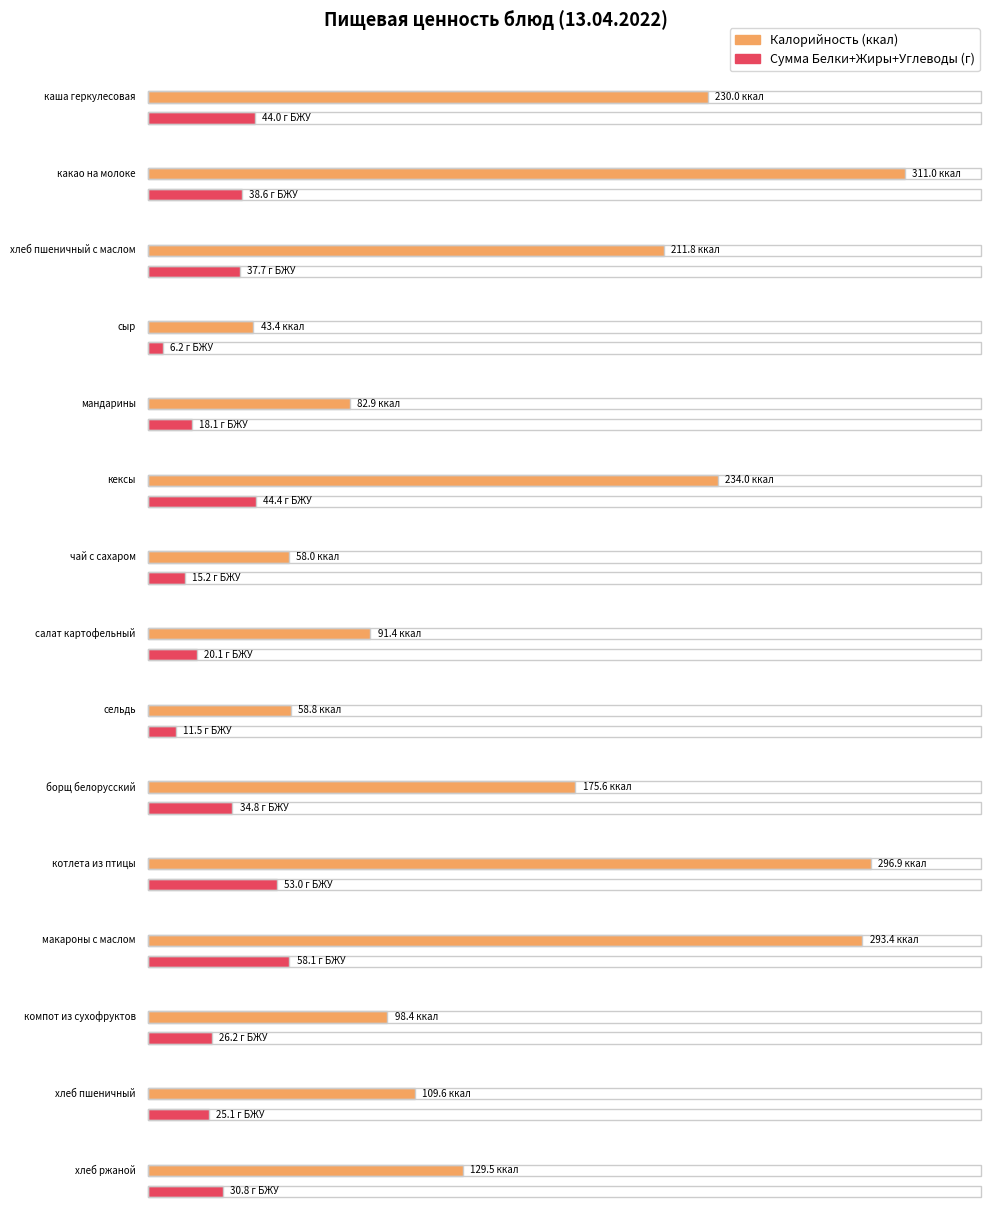

The value of Жиры at компот из сухофруктов is 10.1. True or false?

False